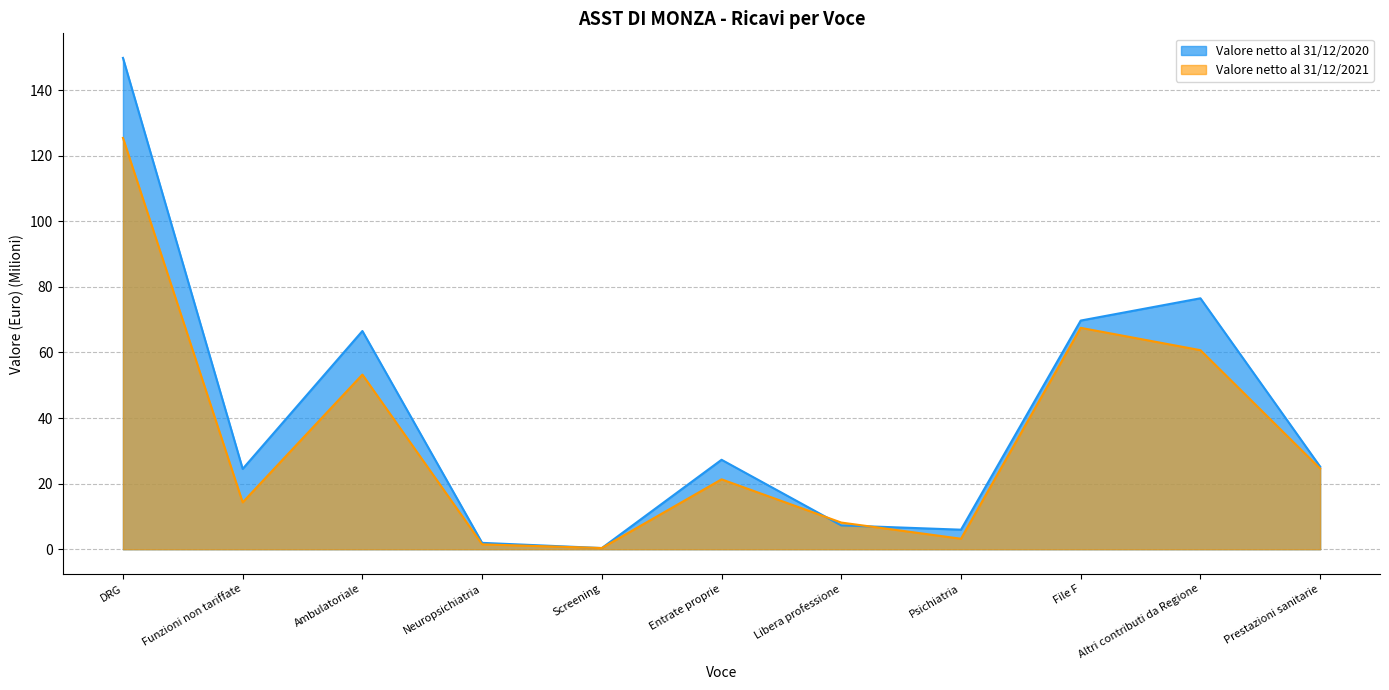

Reading left to right, what are all the values shown in this chart?

Valore netto al 31/12/2020: DRG=149.8	Funzioni non tariffate=24.5	Ambulatoriale=66.5	Neuropsichiatria=1.9	Screening=0.4	Entrate proprie=27.3	Libera professione=7.3	Psichiatria=6.0	File F=69.7	Altri contributi da Regione=76.5	Prestazioni sanitarie=25.2
Valore netto al 31/12/2021: DRG=125.4	Funzioni non tariffate=14.3	Ambulatoriale=53.3	Neuropsichiatria=1.5	Screening=0.4	Entrate proprie=21.3	Libera professione=8.1	Psichiatria=3.2	File F=67.5	Altri contributi da Regione=60.7	Prestazioni sanitarie=24.6